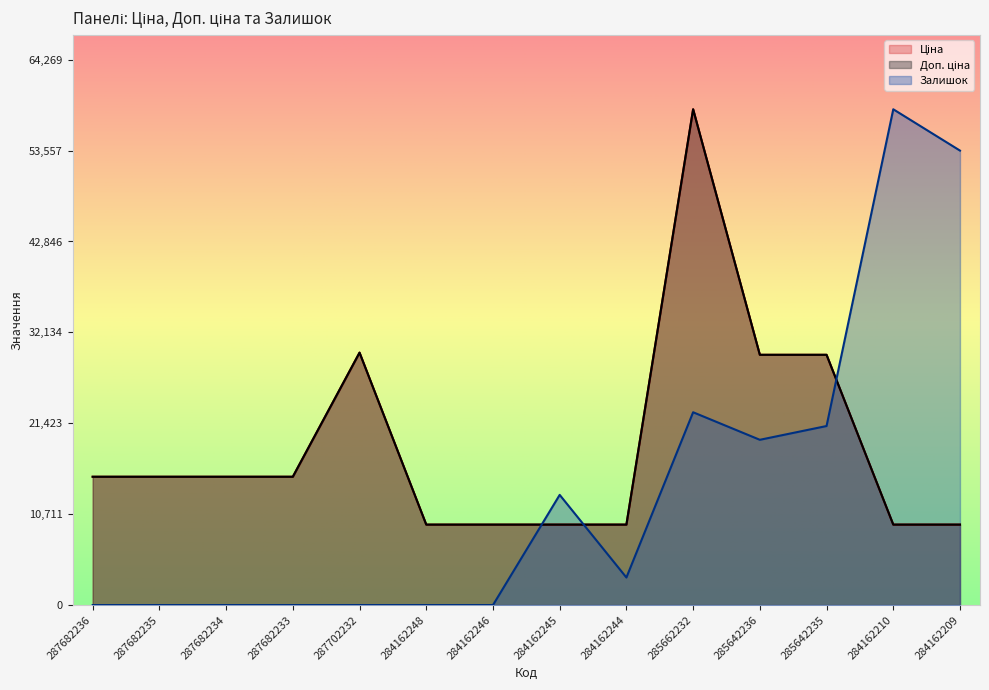

Reading right to left, extract all data points from this chart.

Ціна: 9480.1	9480.1	29491.5	29491.5	58426.5	9480.1	9480.1	9480.1	9480.1	29747.2	15120.0	15120.0	15120.0	15120.0
Доп. ціна: 9480.1	9480.1	29491.5	29491.5	58426.5	9480.1	9480.1	9480.1	9480.1	29747.2	15120.0	15120.0	15120.0	15120.0
Залишок: 53557.7	58426.5	21098.5	19475.5	22721.4	3245.9	12983.7	0.0	0.0	0.0	0.0	0.0	0.0	0.0